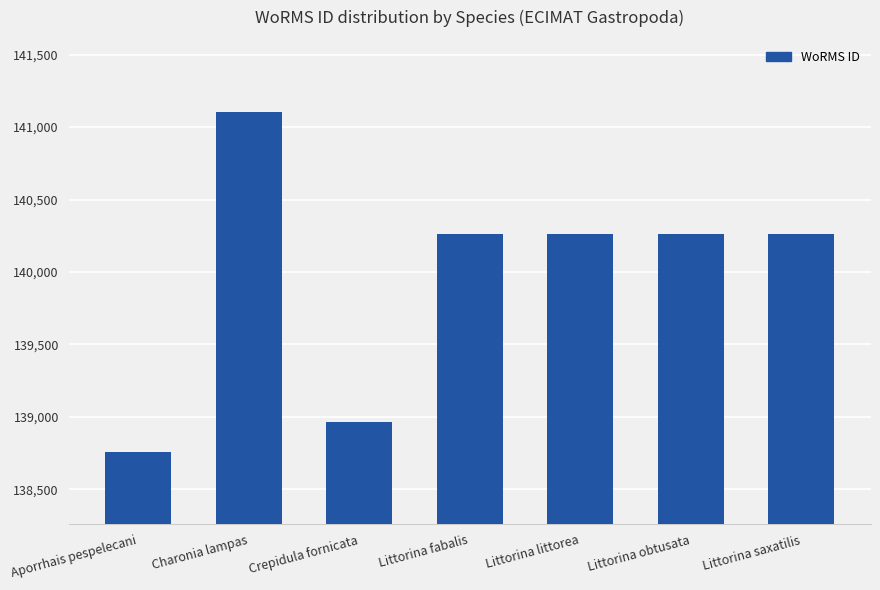

What is the difference between the maximum and minimum values?

2341